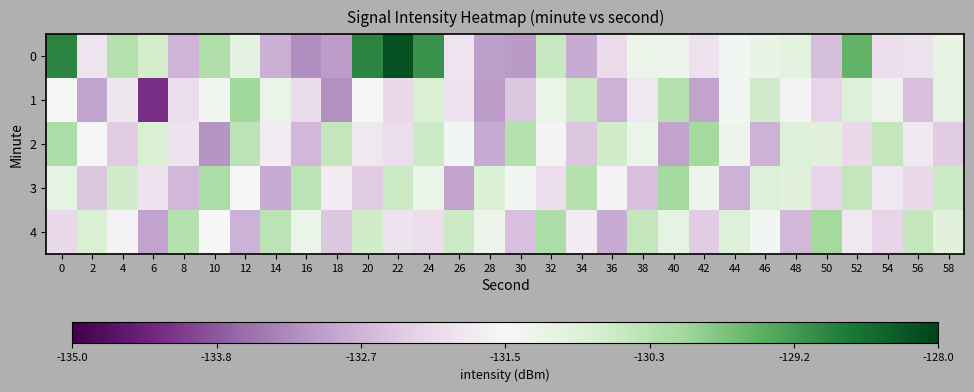

Reading right to left, what are all the values shown in this chart?

0: 58=-131.1	56=-131.9	54=-132.0	52=-129.5	50=-132.5	48=-131.0	46=-131.2	44=-131.4	42=-131.9	40=-131.3	38=-131.2	36=-132.1	34=-132.8	32=-130.6	30=-133.0	28=-133.0	26=-131.9	24=-129.1	22=-128.2	20=-128.9	18=-133.0	16=-133.2	14=-132.7	12=-131.1	10=-130.2	8=-132.6	6=-130.7	4=-130.3	2=-131.9	0=-128.9
1: 58=-131.1	56=-132.5	54=-131.3	52=-130.9	50=-132.2	48=-131.6	46=-130.7	44=-131.4	42=-132.9	40=-130.3	38=-131.8	36=-132.7	34=-130.6	32=-131.2	30=-132.4	28=-133.0	26=-131.9	24=-130.8	22=-132.1	20=-131.5	18=-133.2	16=-132.0	14=-131.2	12=-130.1	10=-131.4	8=-132.0	6=-134.3	4=-131.8	2=-132.9	0=-131.4
2: 58=-132.3	56=-131.8	54=-130.5	52=-132.1	50=-131.0	48=-130.9	46=-132.7	44=-131.3	42=-130.1	40=-132.9	38=-131.2	36=-130.7	34=-132.4	32=-131.6	30=-130.3	28=-132.8	26=-131.4	24=-130.6	22=-132.0	20=-131.8	18=-130.5	16=-132.6	14=-131.7	12=-130.4	10=-133.1	8=-131.9	6=-130.8	4=-132.3	2=-131.5	0=-130.2
3: 58=-130.6	56=-132.1	54=-131.8	52=-130.5	50=-132.2	48=-131.0	46=-130.9	44=-132.7	42=-131.3	40=-130.1	38=-132.5	36=-131.6	34=-130.3	32=-132.0	30=-131.4	28=-130.8	26=-132.9	24=-131.2	22=-130.6	20=-132.3	18=-131.7	16=-130.4	14=-132.8	12=-131.5	10=-130.2	8=-132.6	6=-131.9	4=-130.7	2=-132.4	0=-131.1
4: 58=-131.0	56=-130.5	54=-132.2	52=-131.8	50=-130.1	48=-132.6	46=-131.4	44=-130.9	42=-132.3	40=-131.1	38=-130.5	36=-132.8	34=-131.7	32=-130.2	30=-132.5	28=-131.3	26=-130.6	24=-132.0	22=-131.9	20=-130.7	18=-132.4	16=-131.2	14=-130.4	12=-132.7	10=-131.5	8=-130.3	6=-132.9	4=-131.6	2=-130.8	0=-132.1